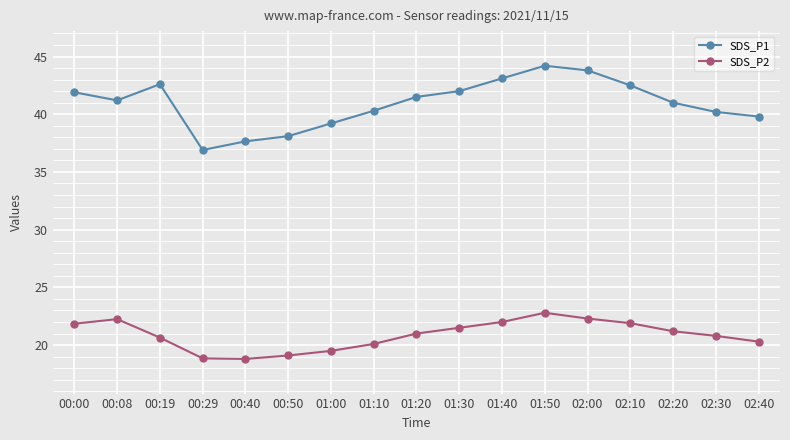

True or false: SDS_P2 has more than 0 interior local peaks.

True